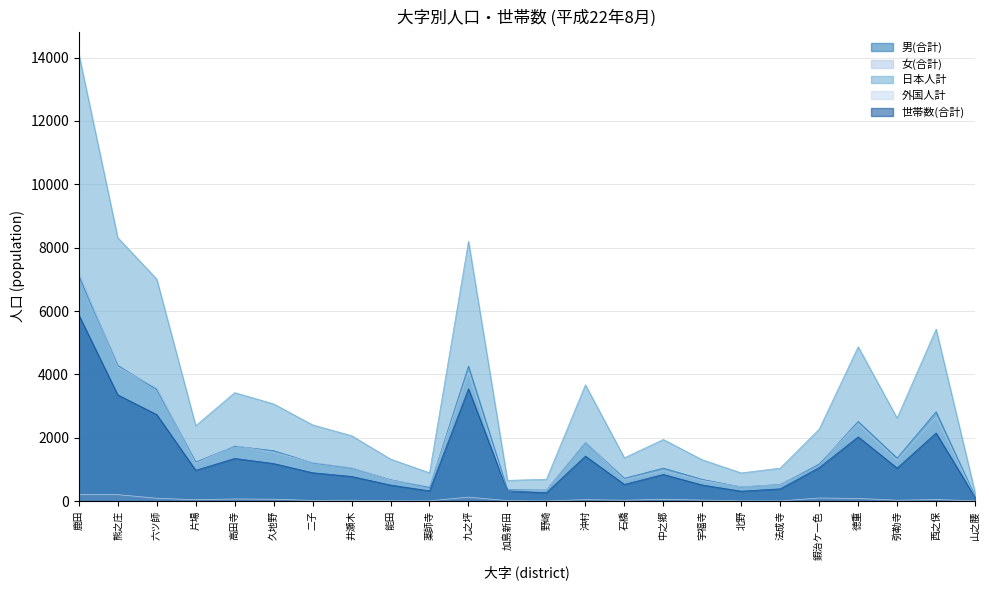

What is the spread (max minus min) of values at 中之郷?

1888